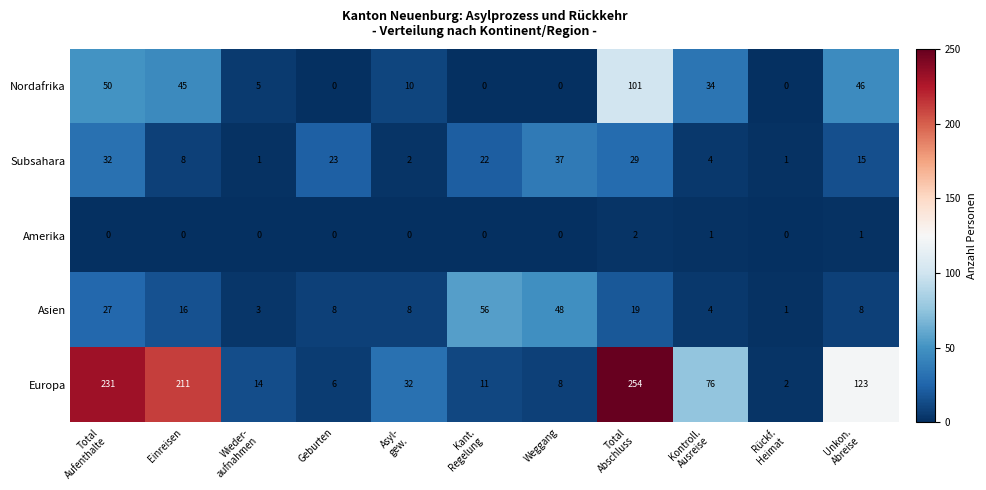

Which series has the largest range (max minus min)?

Europa